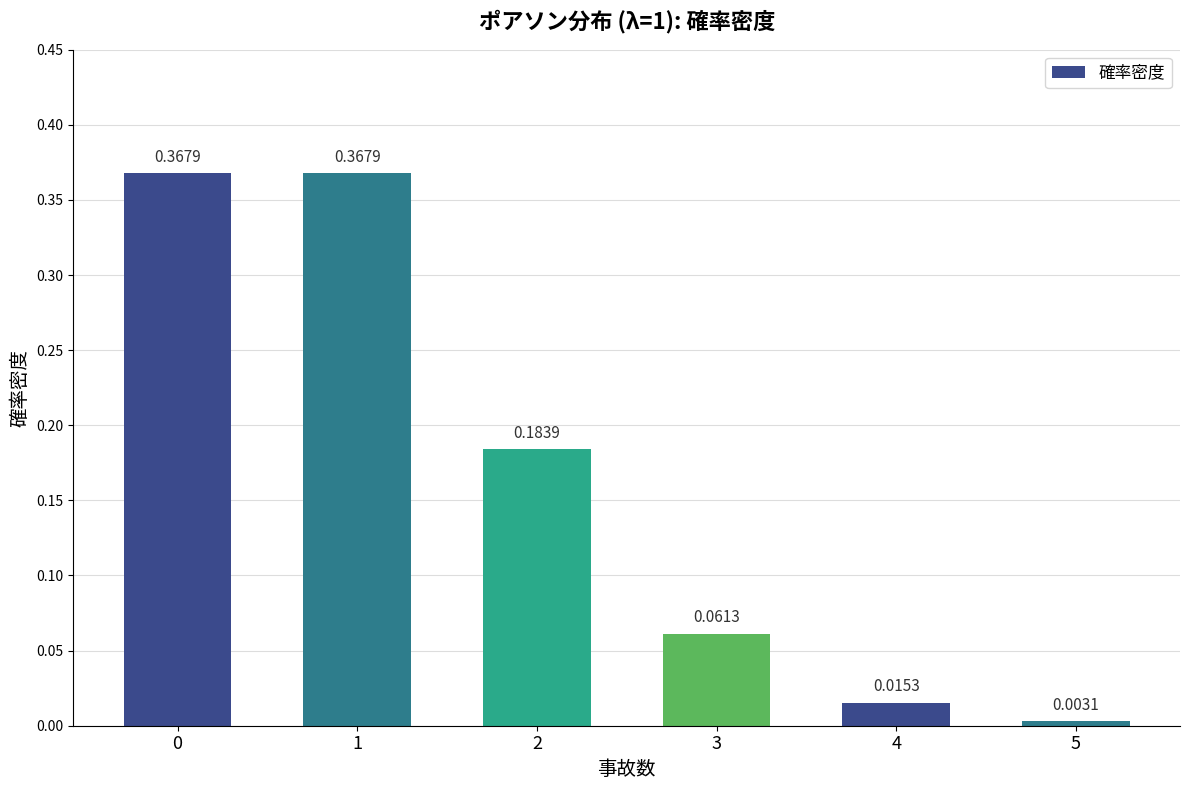

Is it true that the value at 0 is 0.6?

False